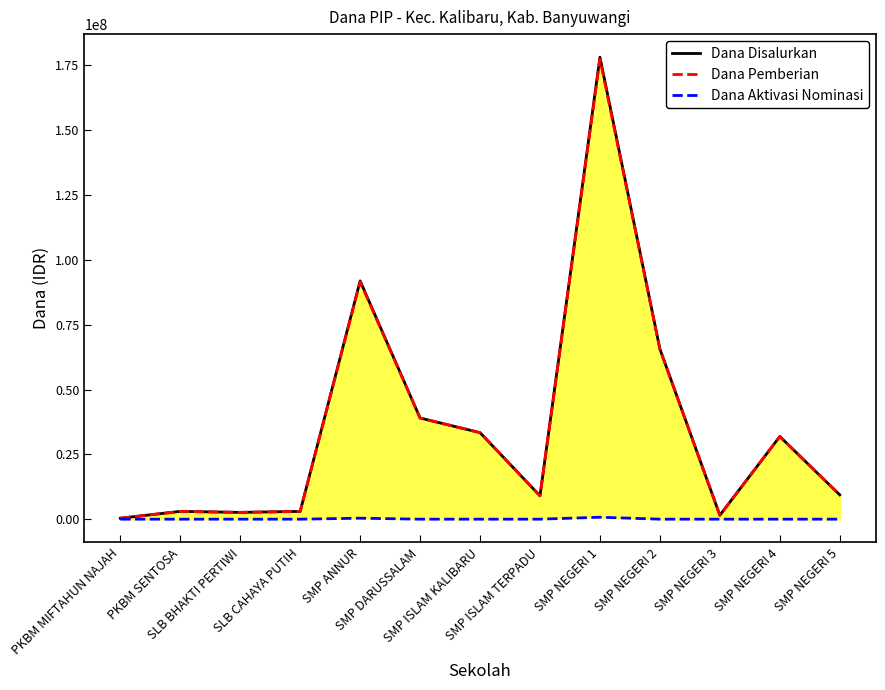

Reading right to left, transcribe all the data shown in this chart.

Dana Disalurkan: SMP NEGERI 5=9375000	SMP NEGERI 4=31875000	SMP NEGERI 3=1500000	SMP NEGERI 2=65625000	SMP NEGERI 1=178125000	SMP ISLAM TERPADU=9000000	SMP ISLAM KALIBARU=33375000	SMP DARUSSALAM=39000000	SMP ANNUR=91875000	SLB CAHAYA PUTIH=3000000	SLB BHAKTI PERTIWI=2625000	PKBM SENTOSA=3000000	PKBM MIFTAHUN NAJAH=375000
Dana Pemberian: SMP NEGERI 5=9375000	SMP NEGERI 4=31875000	SMP NEGERI 3=1500000	SMP NEGERI 2=65625000	SMP NEGERI 1=177375000	SMP ISLAM TERPADU=9000000	SMP ISLAM KALIBARU=33375000	SMP DARUSSALAM=39000000	SMP ANNUR=91500000	SLB CAHAYA PUTIH=3000000	SLB BHAKTI PERTIWI=2625000	PKBM SENTOSA=3000000	PKBM MIFTAHUN NAJAH=375000
Dana Aktivasi Nominasi: SMP NEGERI 5=0	SMP NEGERI 4=0	SMP NEGERI 3=0	SMP NEGERI 2=0	SMP NEGERI 1=750000	SMP ISLAM TERPADU=0	SMP ISLAM KALIBARU=0	SMP DARUSSALAM=0	SMP ANNUR=375000	SLB CAHAYA PUTIH=0	SLB BHAKTI PERTIWI=0	PKBM SENTOSA=0	PKBM MIFTAHUN NAJAH=0